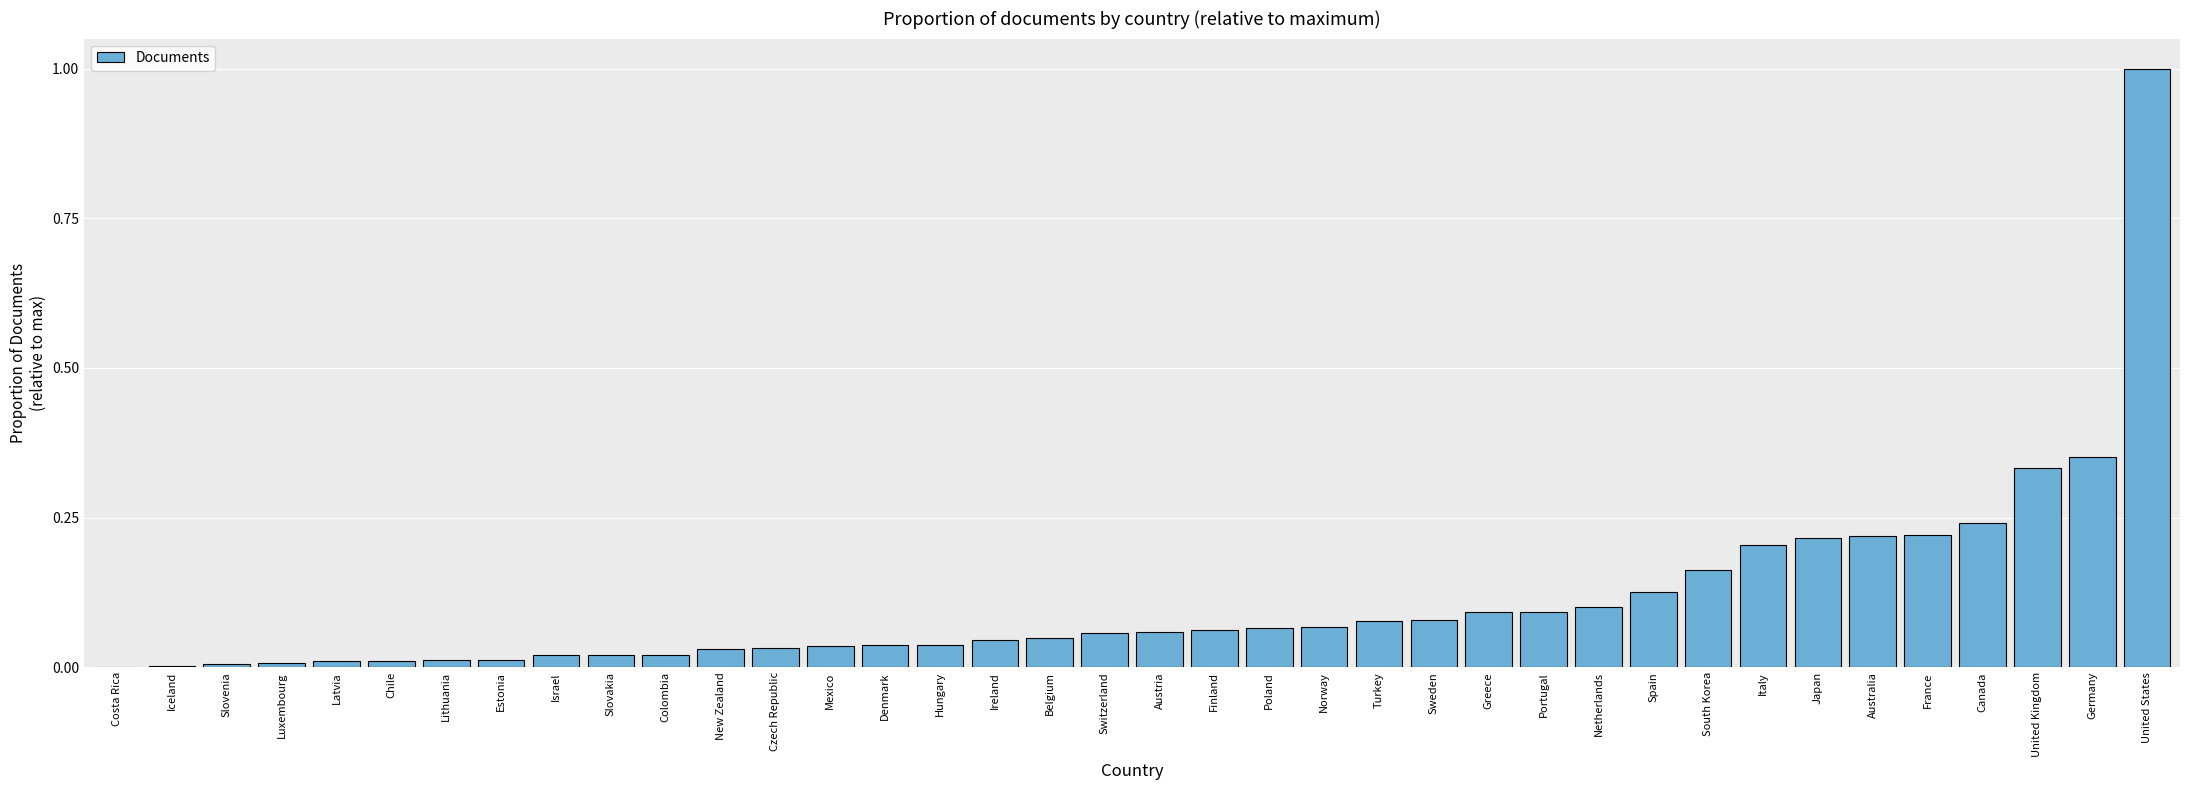

What is the maximum value shown in the chart?

1.0